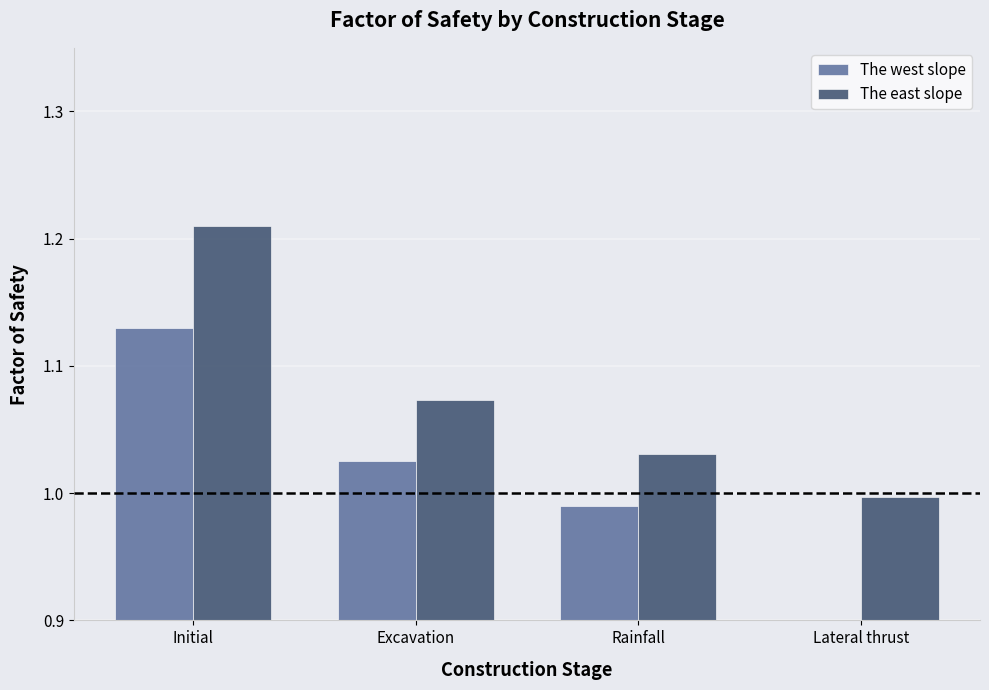

What is the total value across all series at Rainfall?

2.0